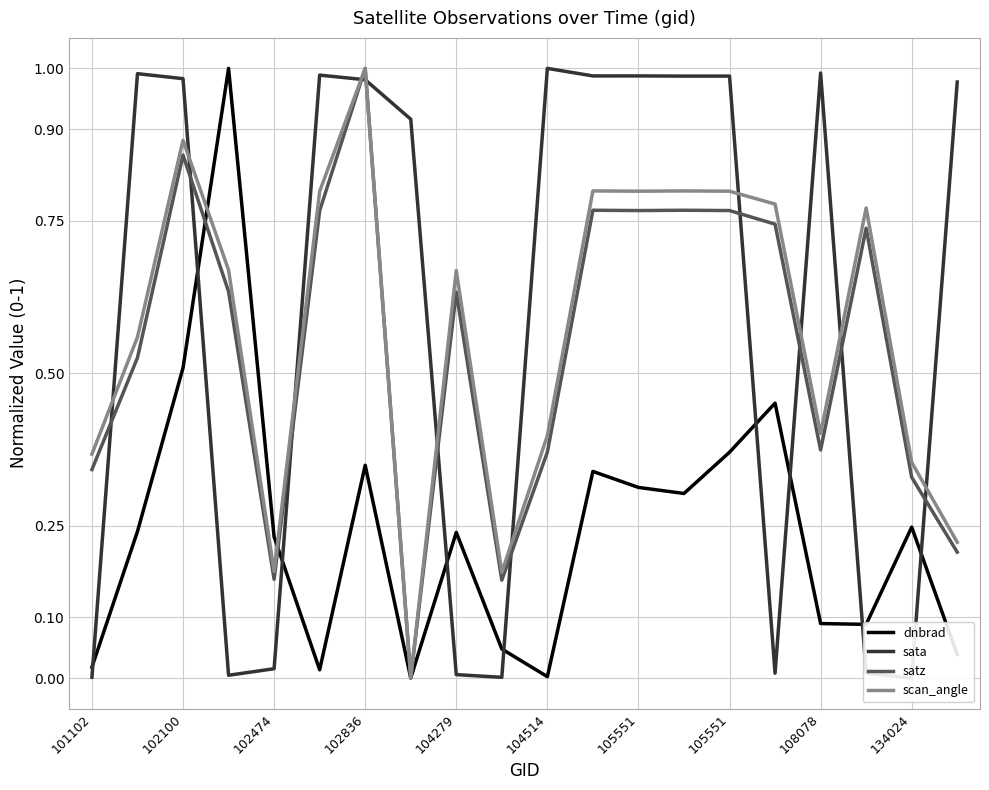

How many intersections are there between dnbrad and scan_angle?

2